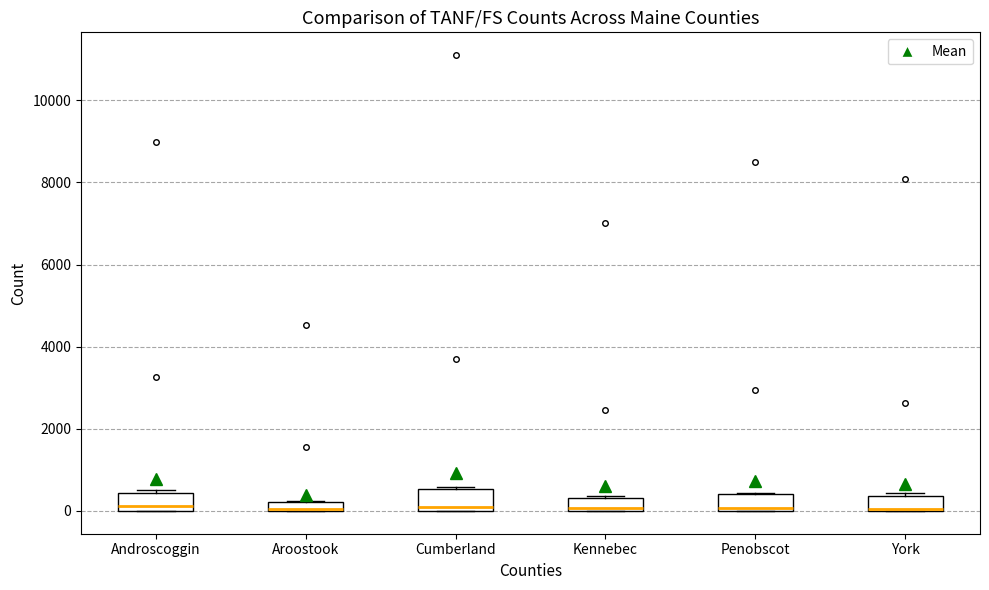

Where is the lower edge of the box for Aroostook on the y-axis? The values are not printed on the chart, so give them approximately, as read against the axis.

0